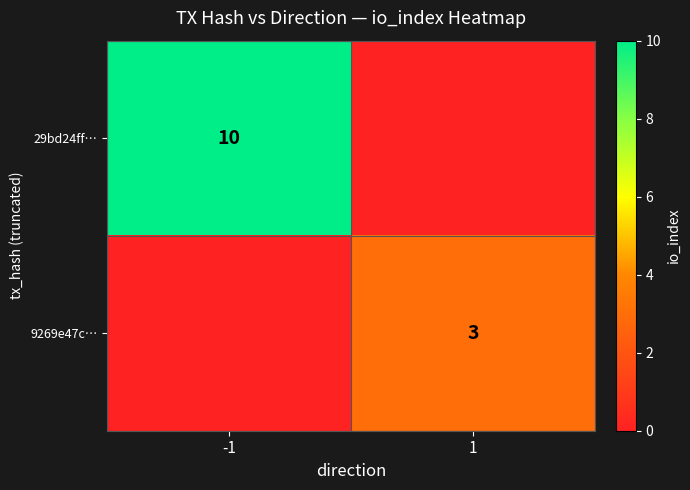

True or false: 9269e47c… has a value of 2 at 1.

False